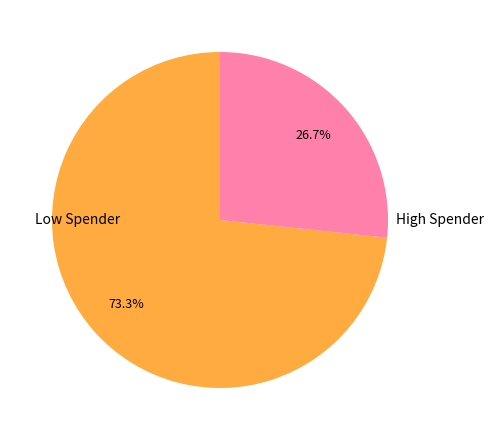

Rank the categories by value from highest to lowest.

Low Spender, High Spender